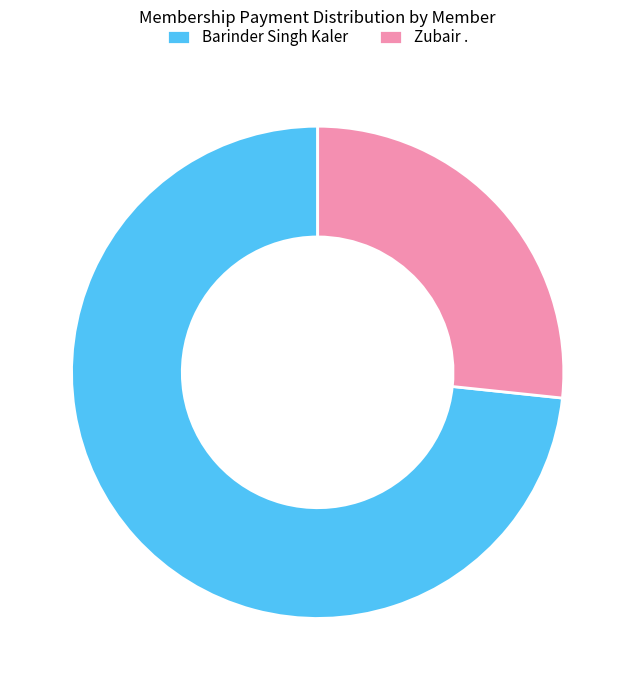

How many segments does this pie chart have?

2